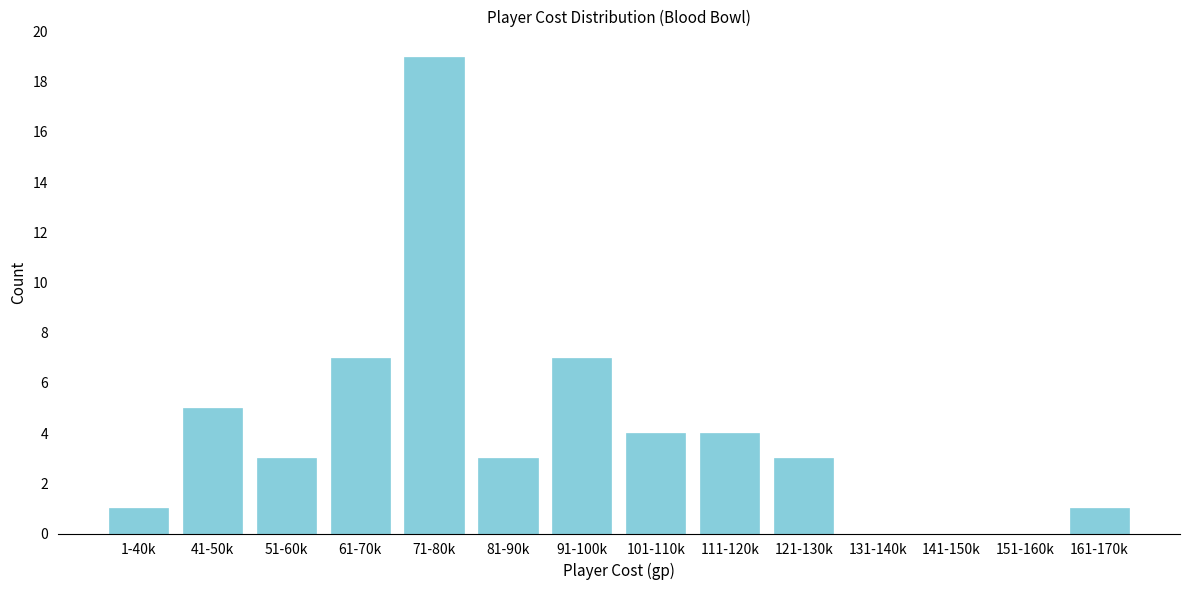

Reading left to right, what are all the values shown in this chart?

1-40k=1	41-50k=5	51-60k=3	61-70k=7	71-80k=19	81-90k=3	91-100k=7	101-110k=4	111-120k=4	121-130k=3	131-140k=0	141-150k=0	151-160k=0	161-170k=1